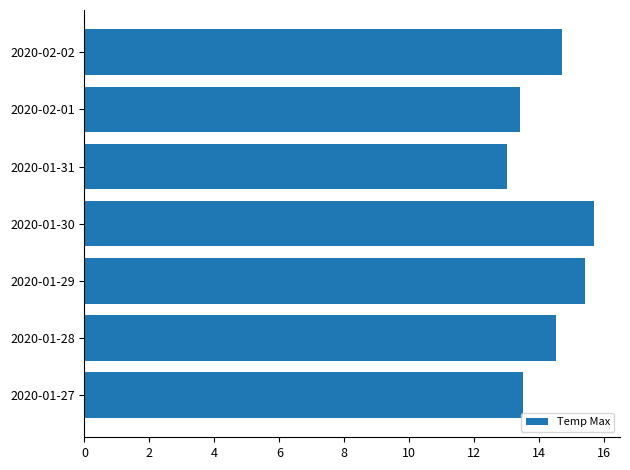

Count the number of data series in this chart.

1